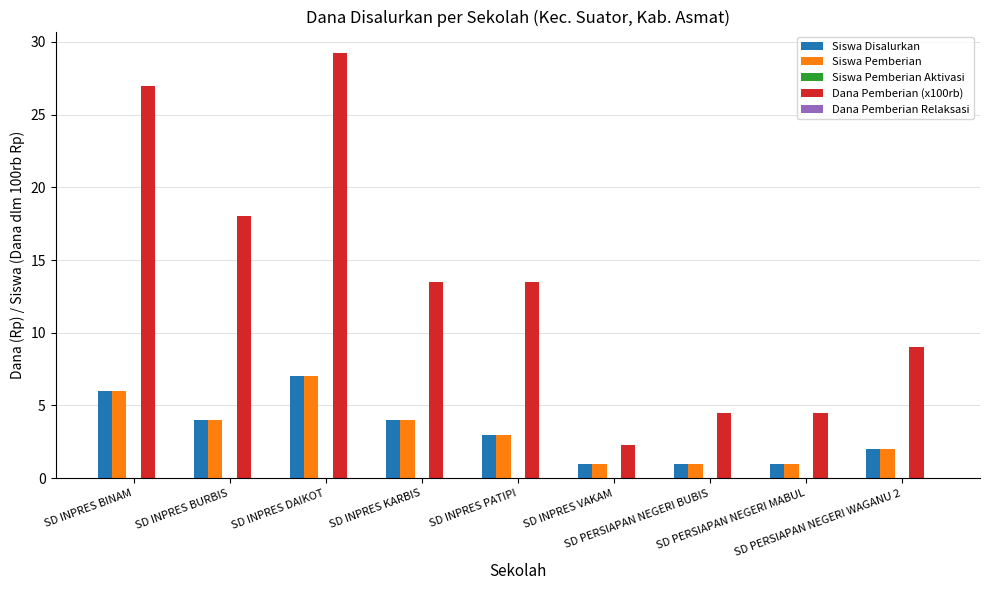

What position from the left is SD PERSIAPAN NEGERI WAGANU 2?

9